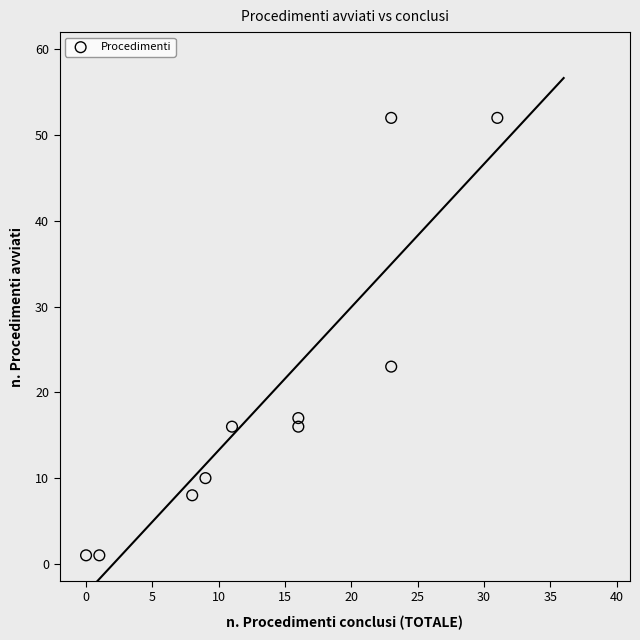

What Y value in the scatter plot is closest to 26?

23